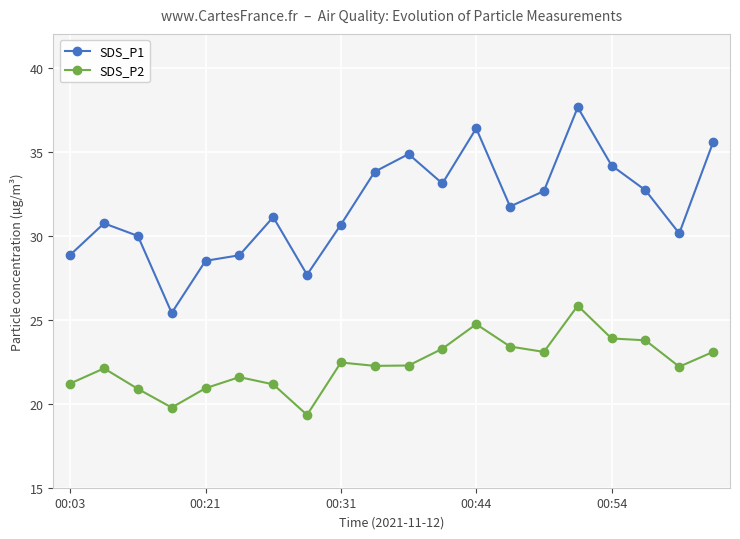

Which series has the widest spread of values?

SDS_P1